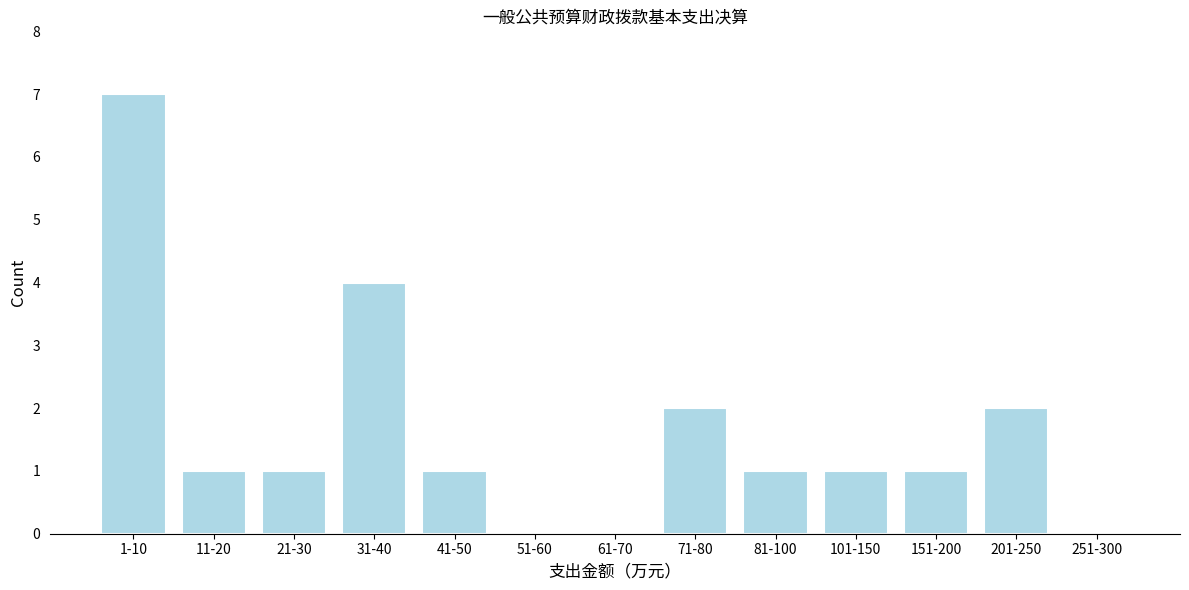

Reading left to right, extract all data points from this chart.

1-10=7	11-20=1	21-30=1	31-40=4	41-50=1	51-60=0	61-70=0	71-80=2	81-100=1	101-150=1	151-200=1	201-250=2	251-300=0